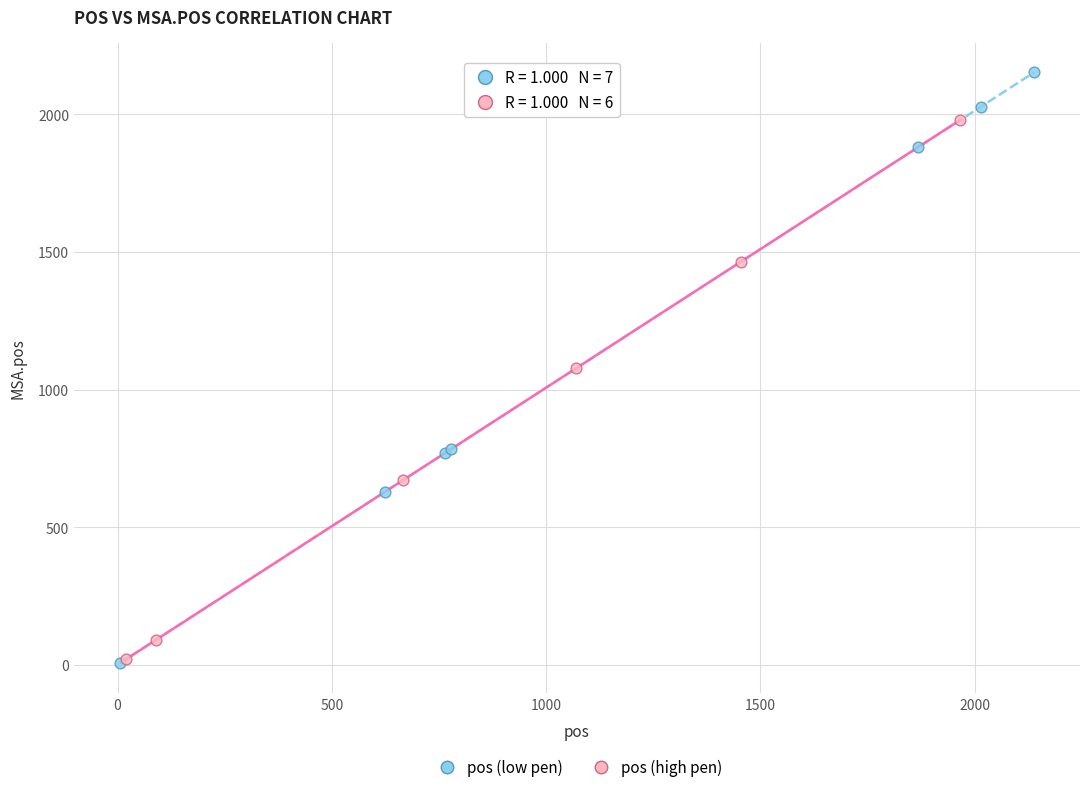

Which series has the widest spread of Y values?

pos (low pen)